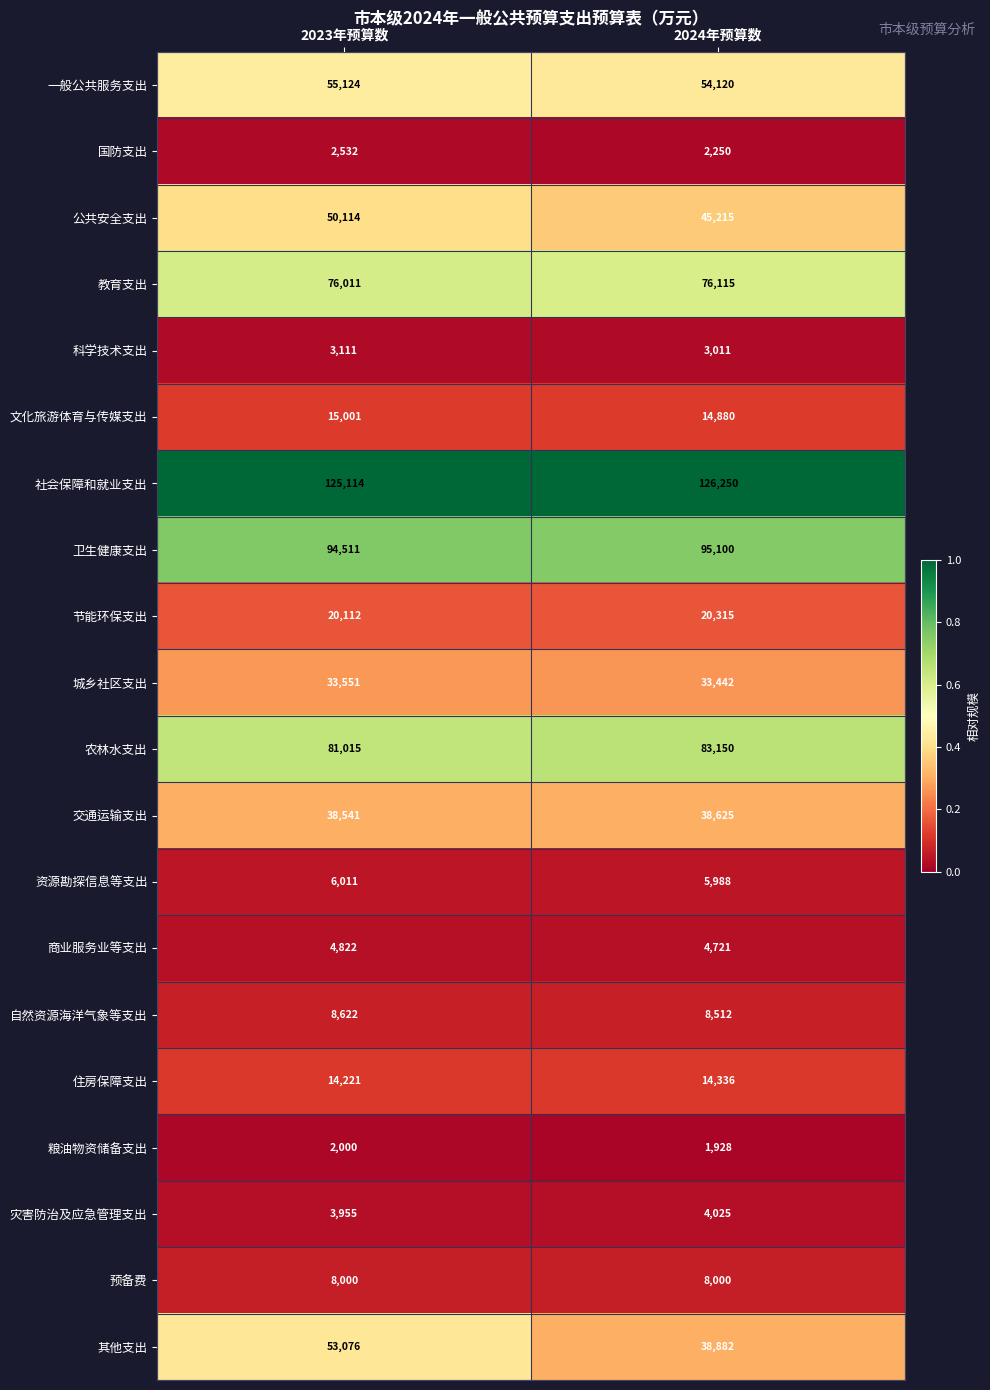

The 科学技术支出 series shows 3111 at 2023年预算数. True or false?

True